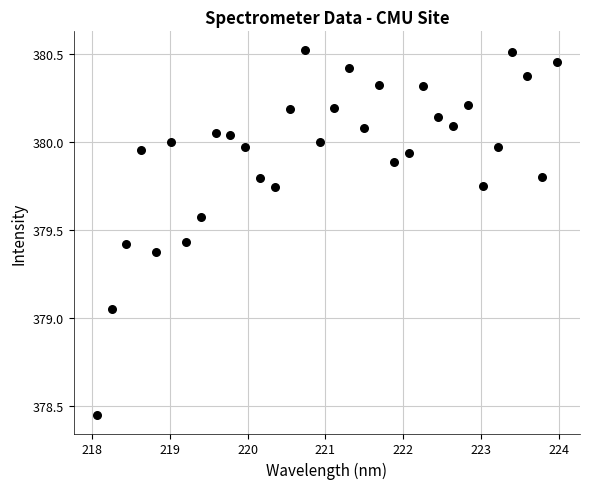

What is the range of Y values (max minus min)?

2.1